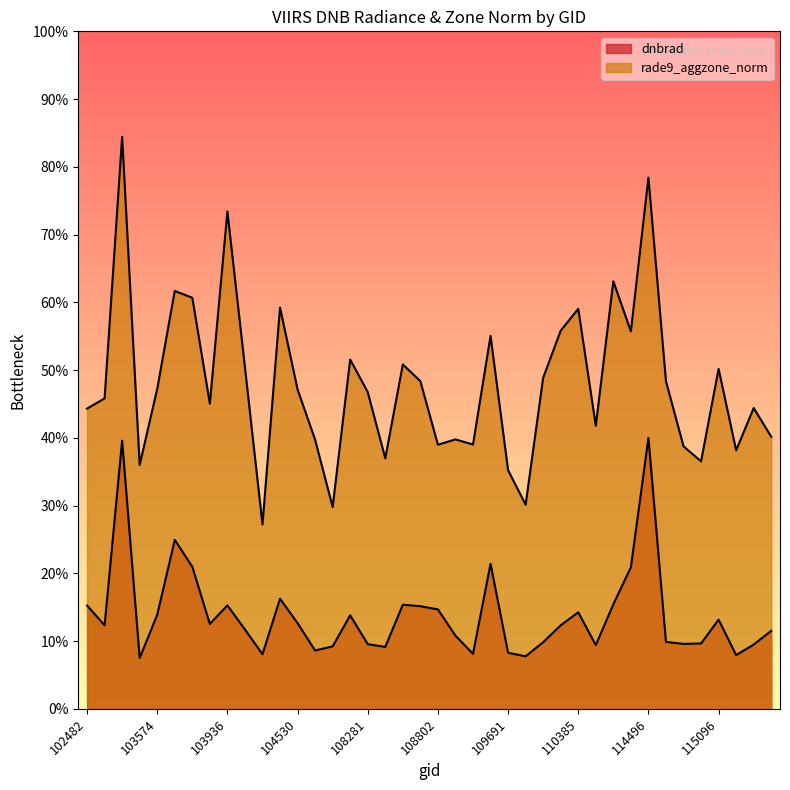

How many interior local peaks does the dnbrad series have?

10